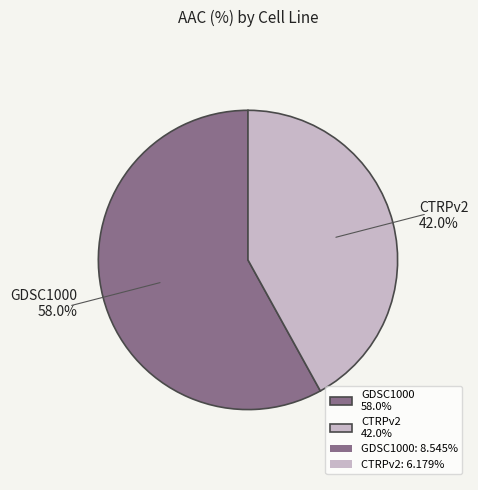

The GDSC1000 slice represents 52% of the pie. True or false?

False